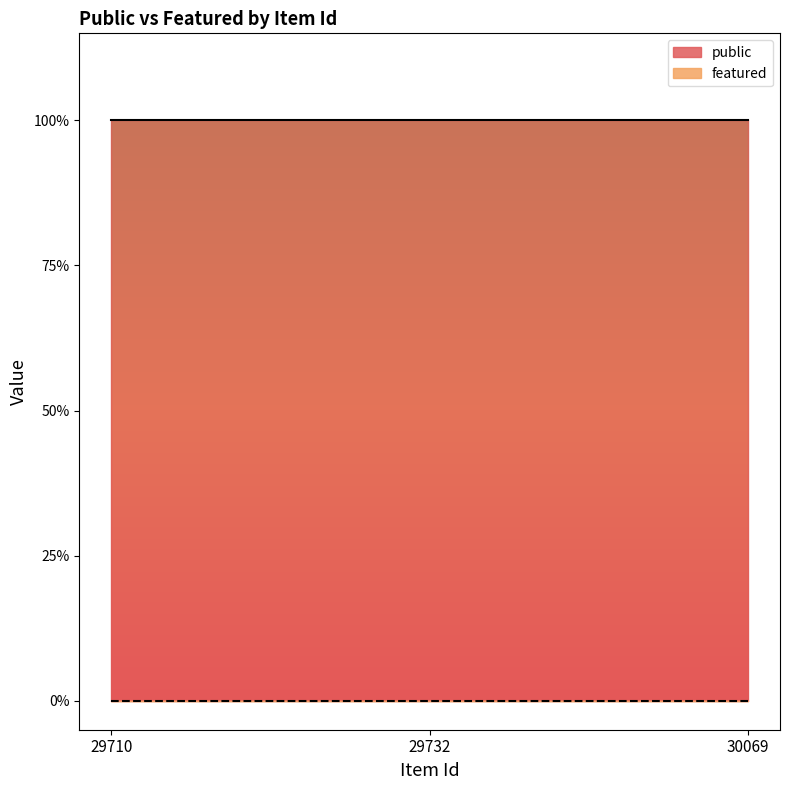

How many distinct data groups are displayed?

2